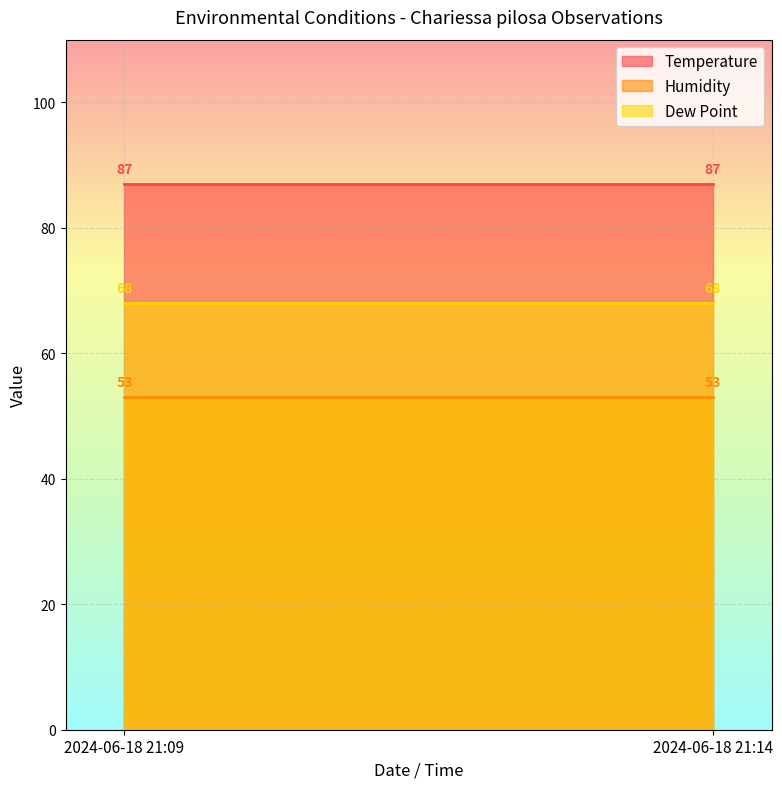

Is the value of Humidity at 2024-06-18 21:14 greater than the value of Dew Point at 2024-06-18 21:14?

No